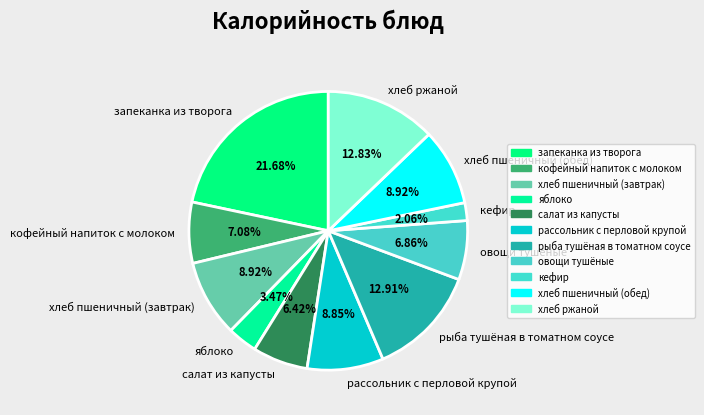

Is кефир the majority of the pie?

No